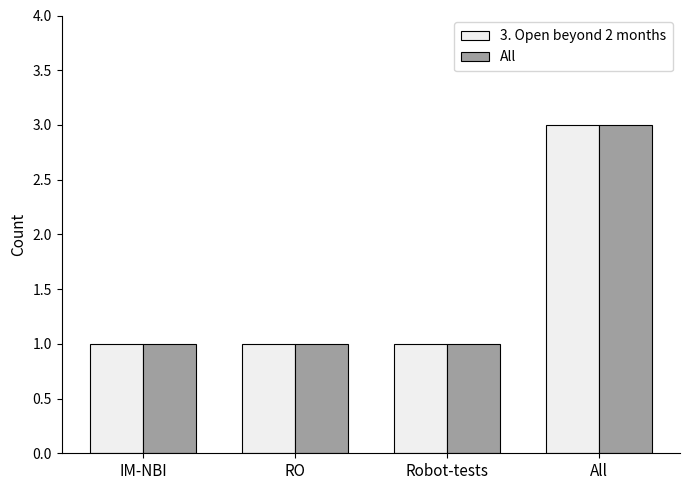

At which category is the sum across all series the highest?

All